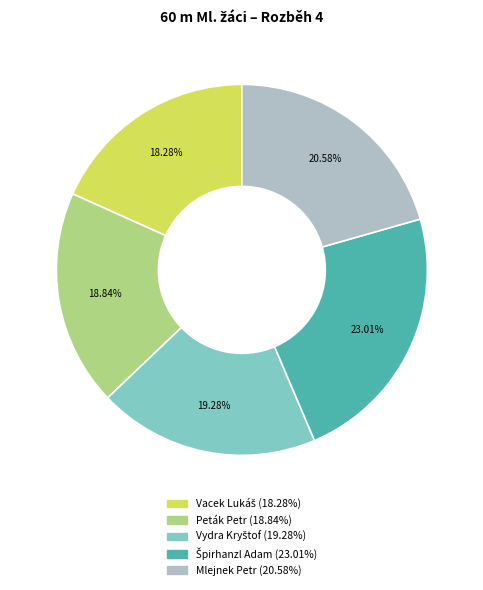

Does Mlejnek Petr represent more than half of the total?

No